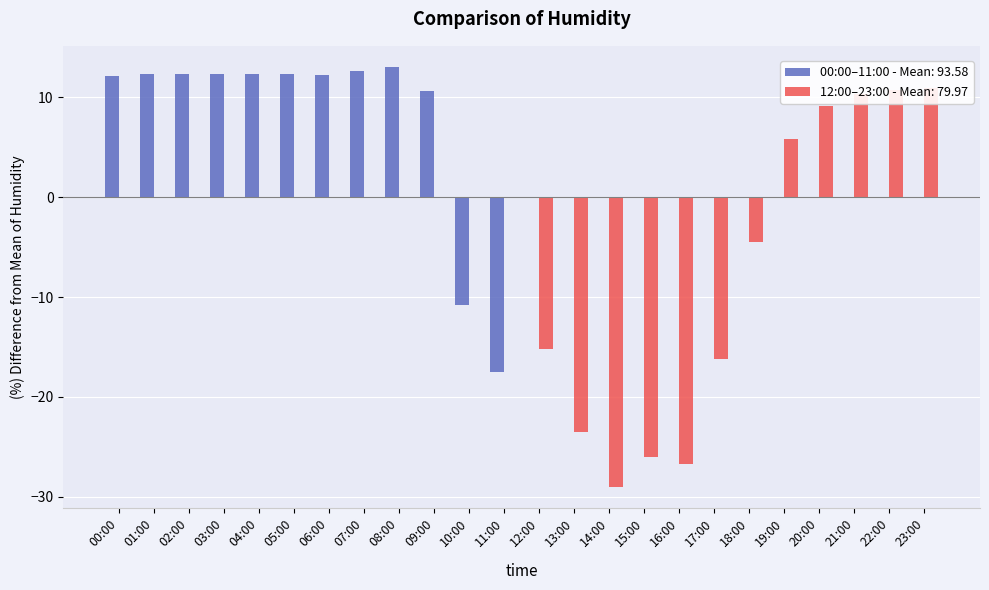

Between 22:00 and 15:00, which is larger?

22:00